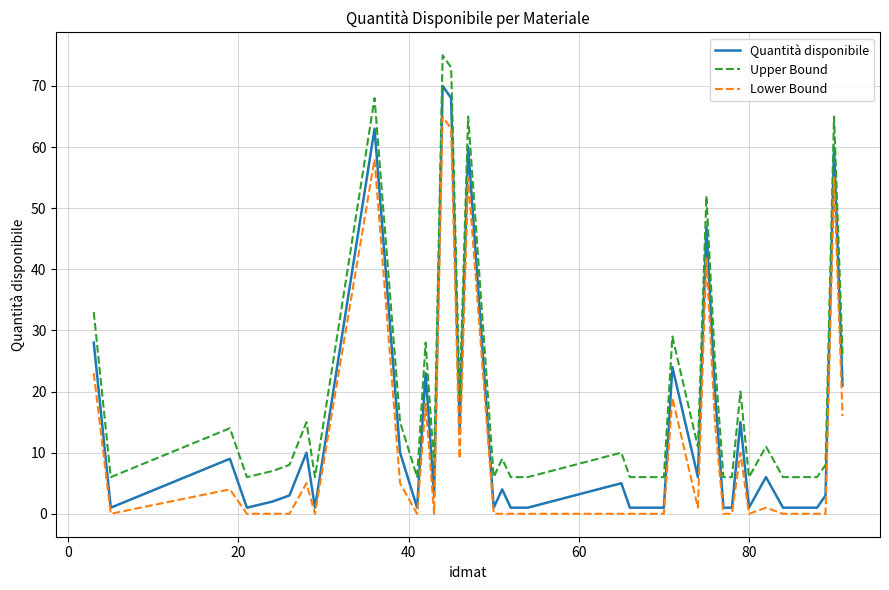

Rank the series by their average value, from highest to lowest.

Upper Bound, Quantità disponibile, Lower Bound